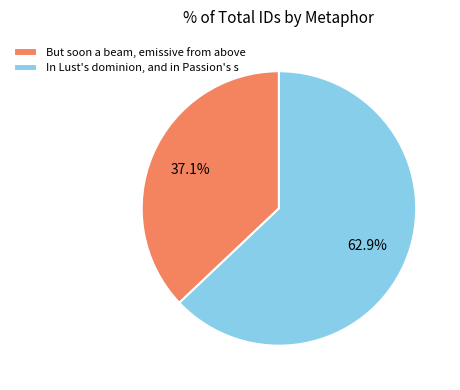

Is the sum of But soon a beam, emissive from above and In Lust's dominion, and in Passion's s greater than half?

Yes